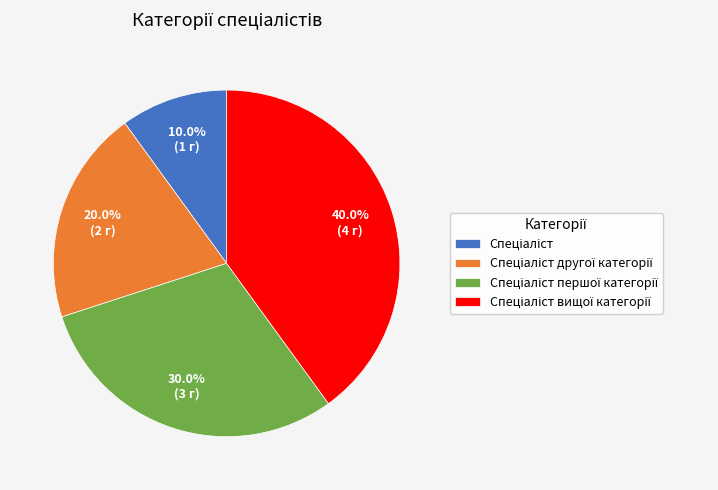

Is there a majority slice in this chart?

No